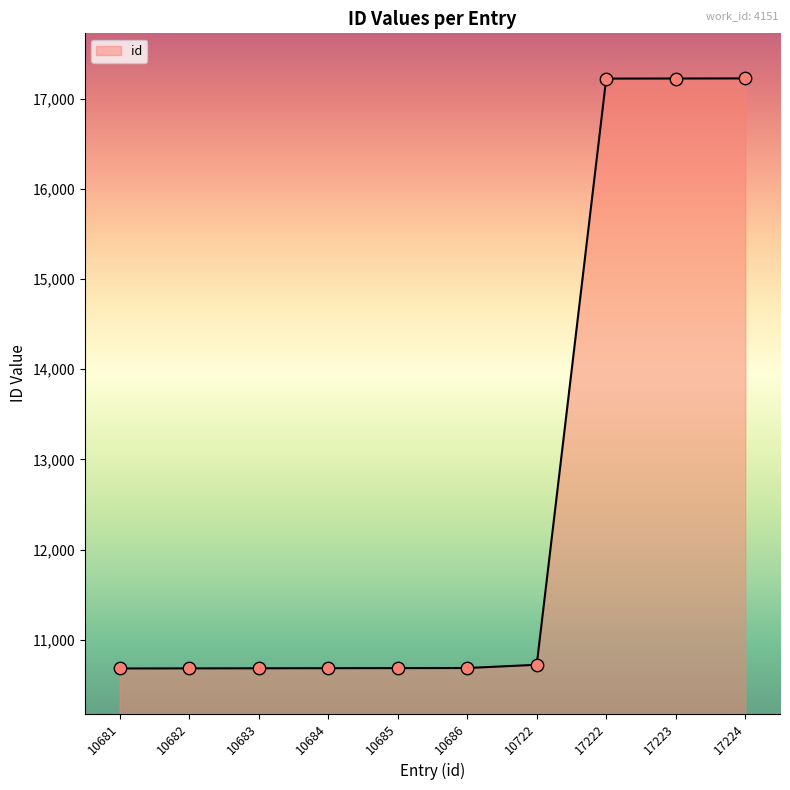

What is the change in value from 10685 to 17224?

+6539